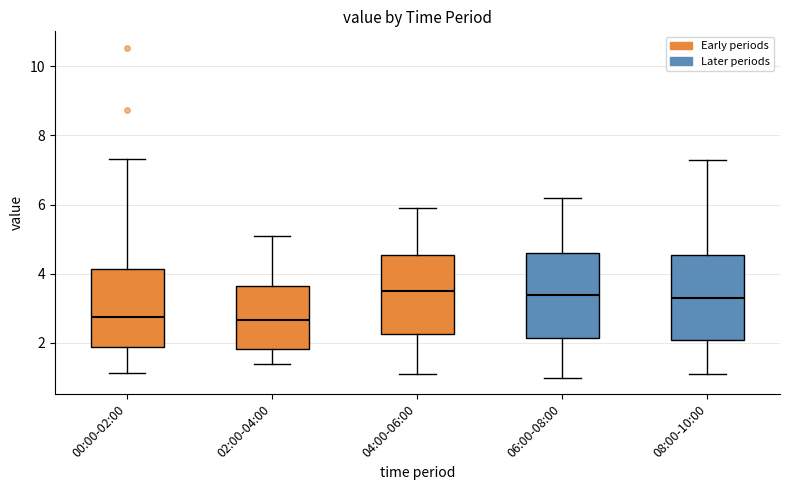

Reading left to right, read every box against the y-axis: the position of its median line, the range the box covers, and the ends of its whiskers. The values are not printed on the chart, so give them approximately, as read against the axis.

00:00-02:00: median 2.8, box 1.8 to 4.2, whiskers 1.2 to 7.4
02:00-04:00: median 2.6, box 1.8 to 3.6, whiskers 1.4 to 5.2
04:00-06:00: median 3.6, box 2.2 to 4.6, whiskers 1.2 to 6.0
06:00-08:00: median 3.4, box 2.2 to 4.6, whiskers 1.0 to 6.2
08:00-10:00: median 3.4, box 2.2 to 4.6, whiskers 1.2 to 7.4